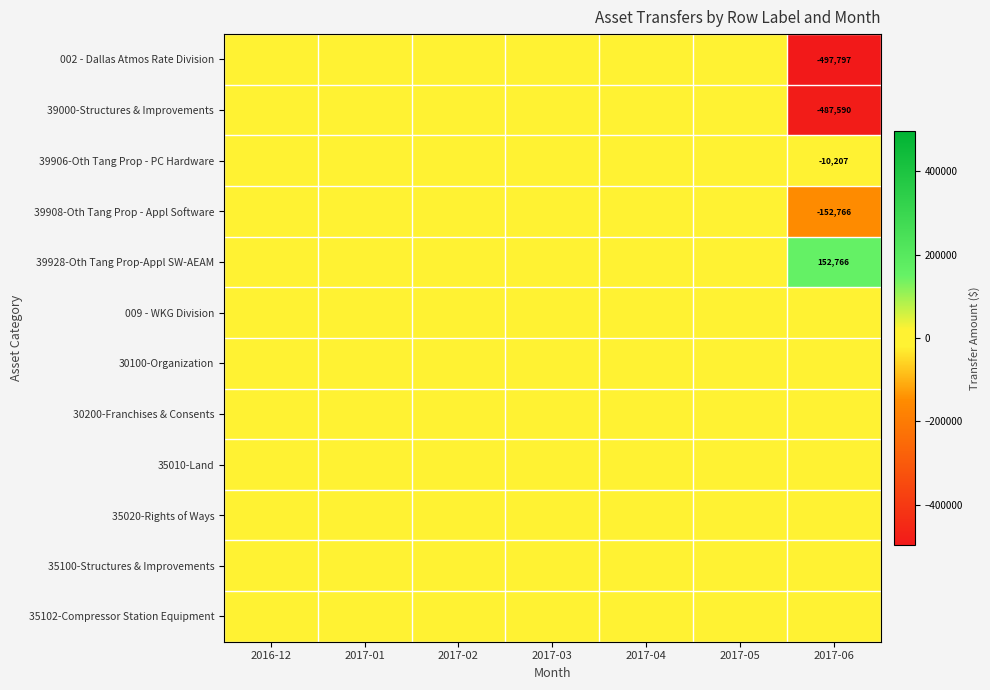

At which category is the sum across all series the highest?

2016-12